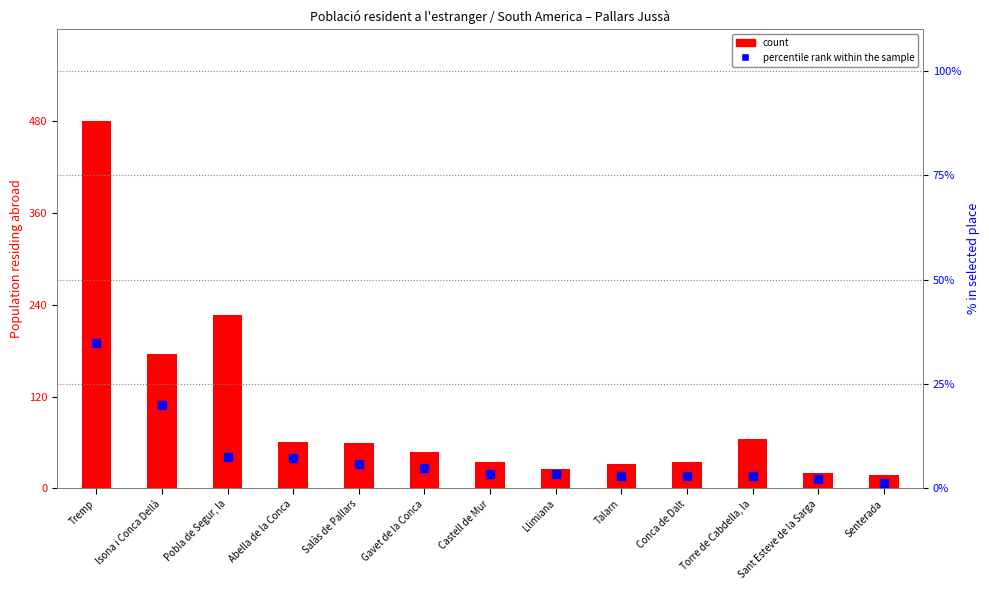

Which series contains the highest Y value?

count